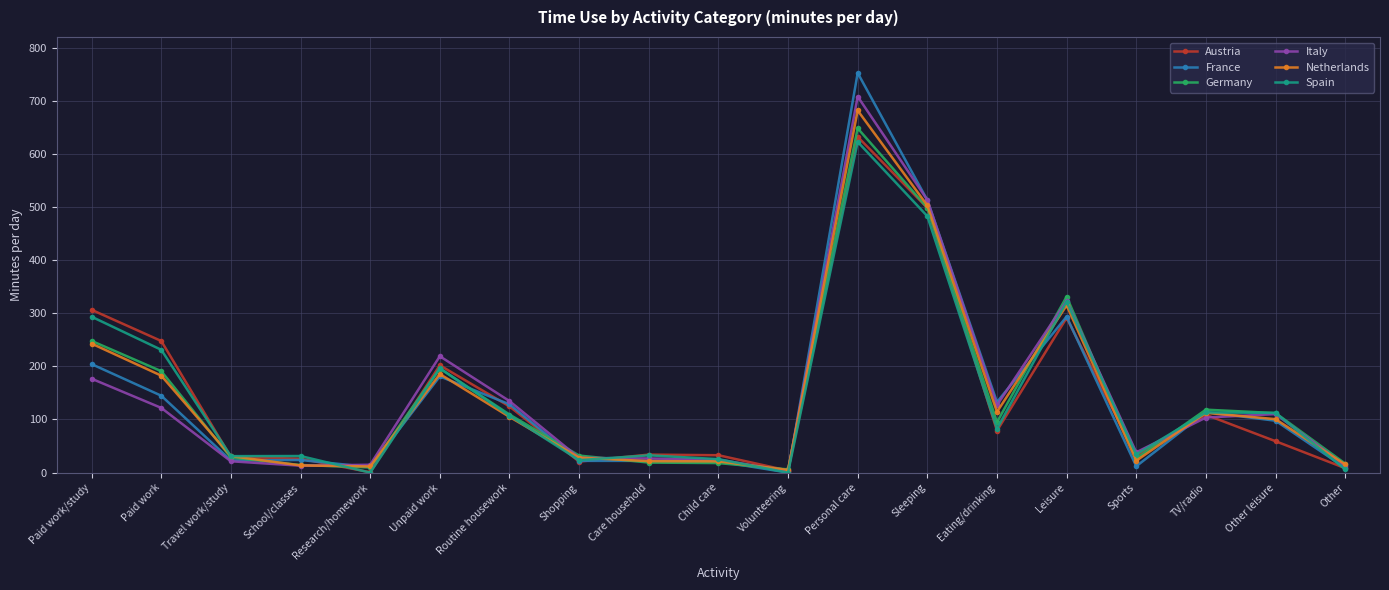

What is the approximate value of Spain at Care household?

32.5